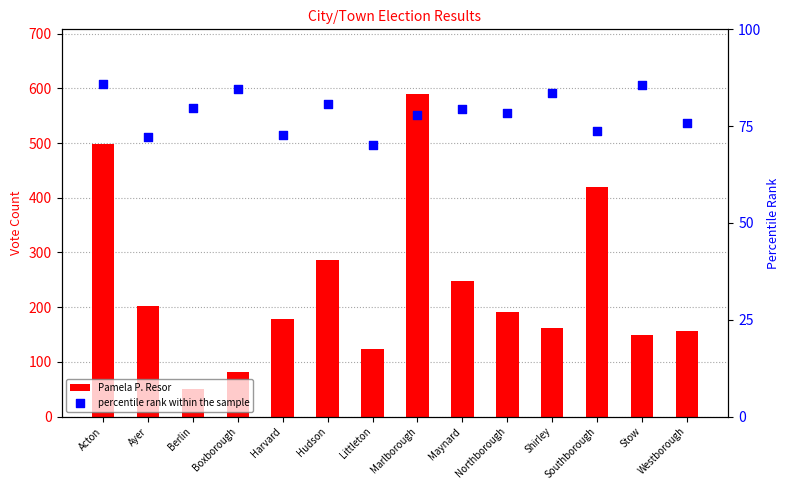

What are all the series names shown in the legend?

Pamela P. Resor, percentile rank within the sample